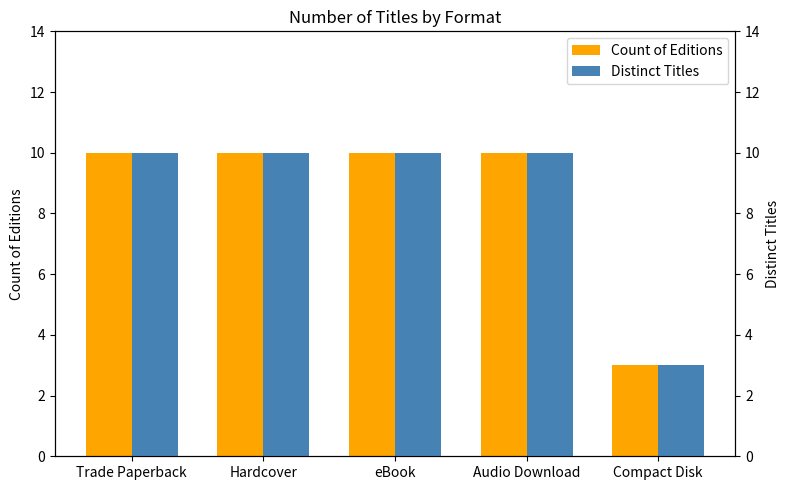

The value of Distinct Titles at eBook is 10. True or false?

True